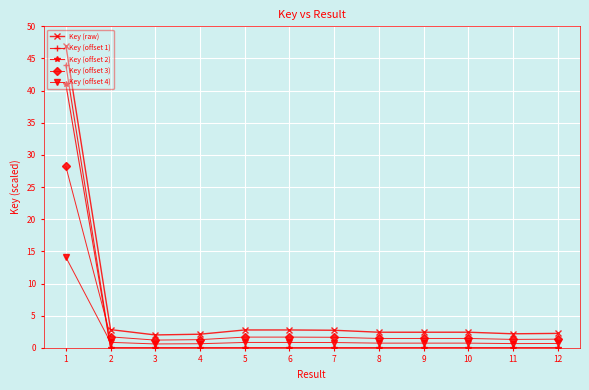

Which series has the largest range (max minus min)?

Key (raw)